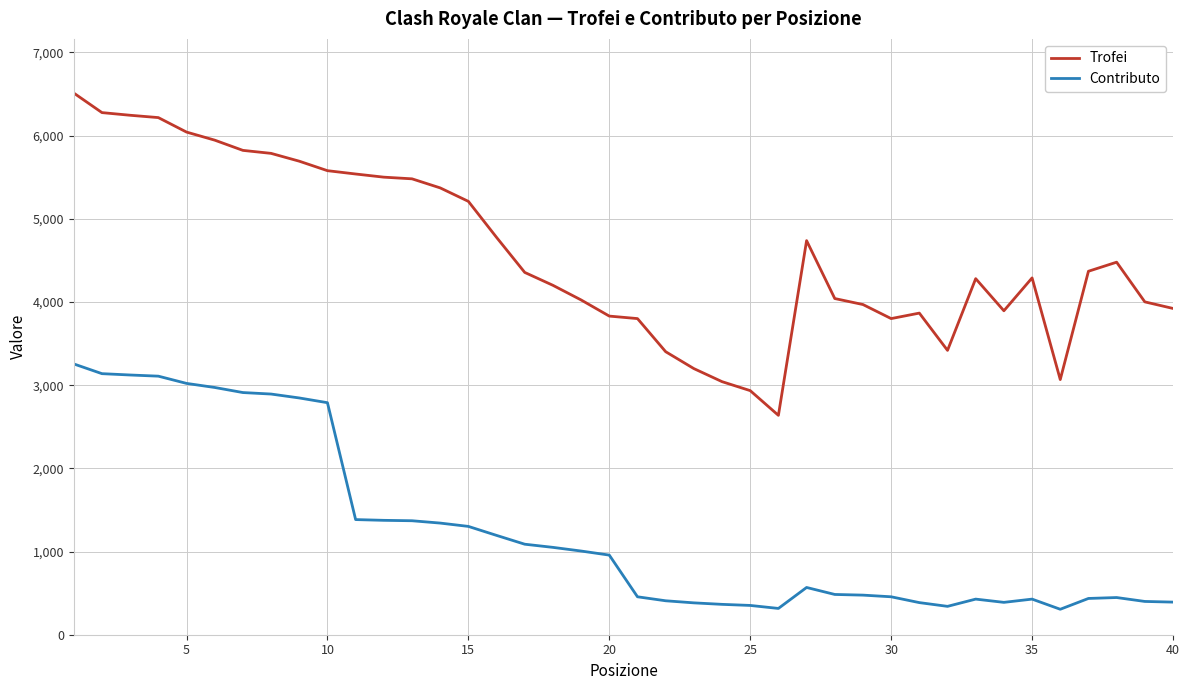

In Trofei, how many points are higher than both neighbors (excluding endpoints)?

5